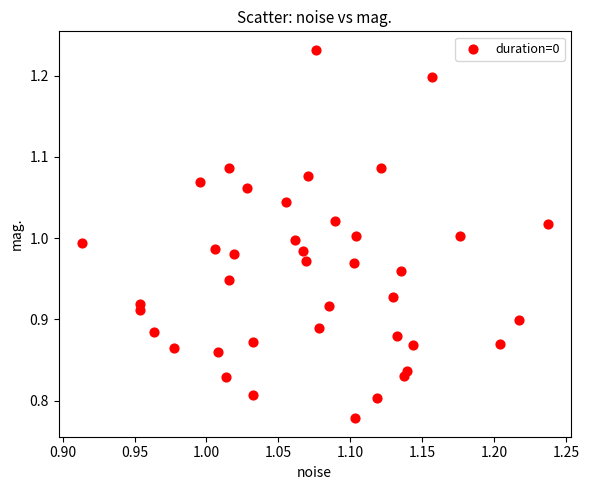

What is the range of Y values (max minus min)?

0.5